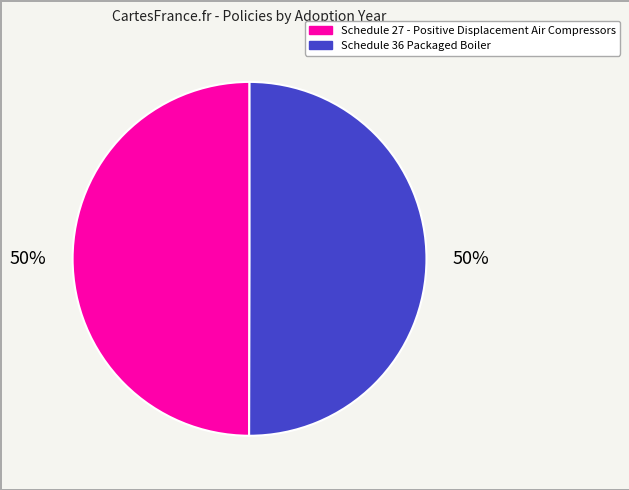

What is the ratio of the value at Schedule 36 Packaged Boiler to the value at Schedule 27 - Positive Displacement Air Compressors?

1.0